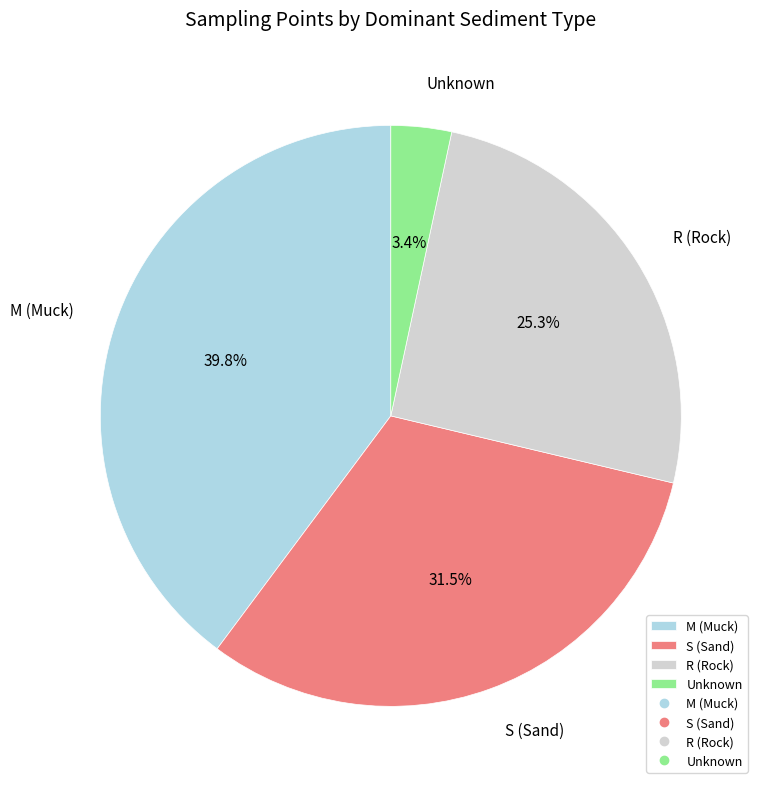

Is there any slice that represents more than half of the pie?

No